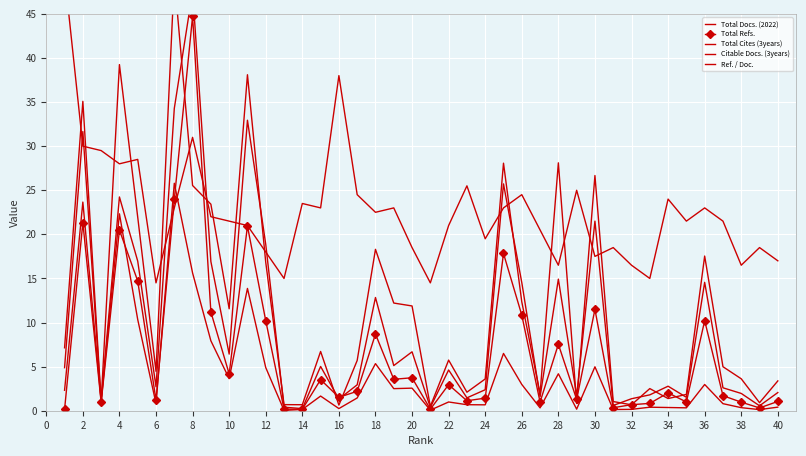

How many interior local peaks does the Total Refs. series have?

13